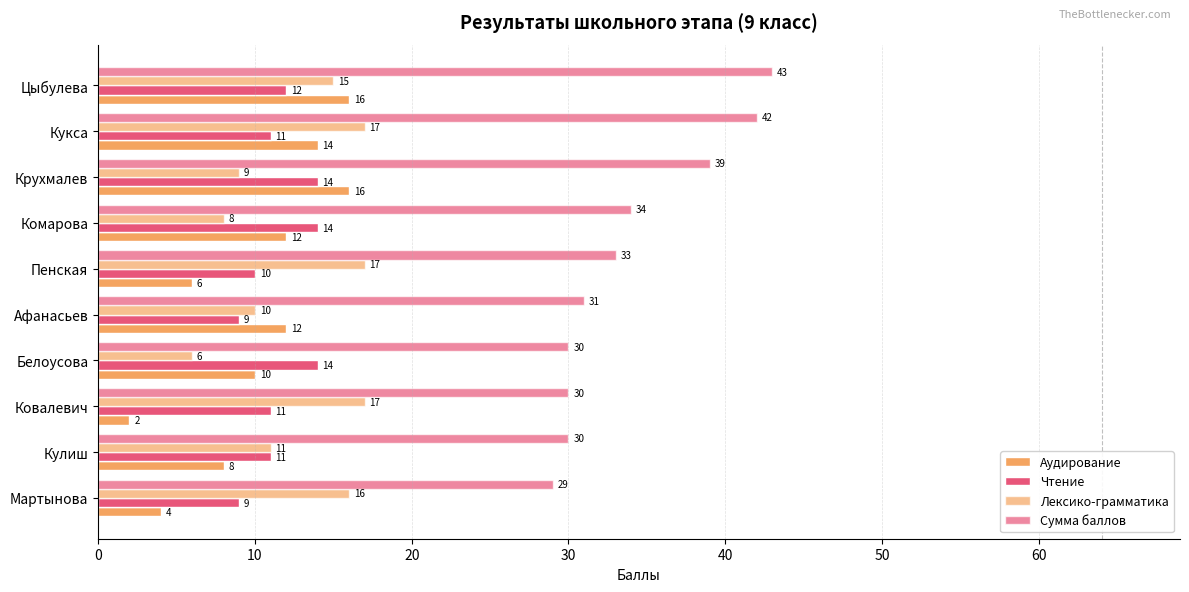

How many data points does each series have?

10